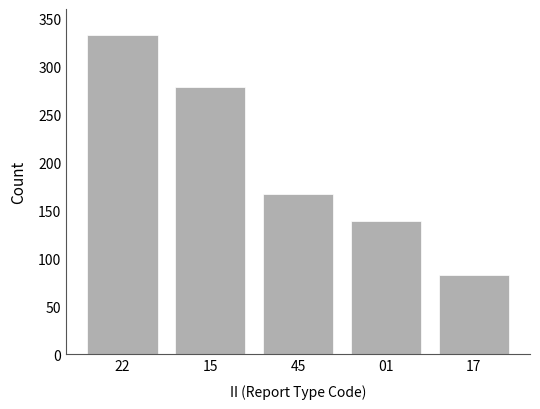

The chart shows a value of 155 at 22. True or false?

False